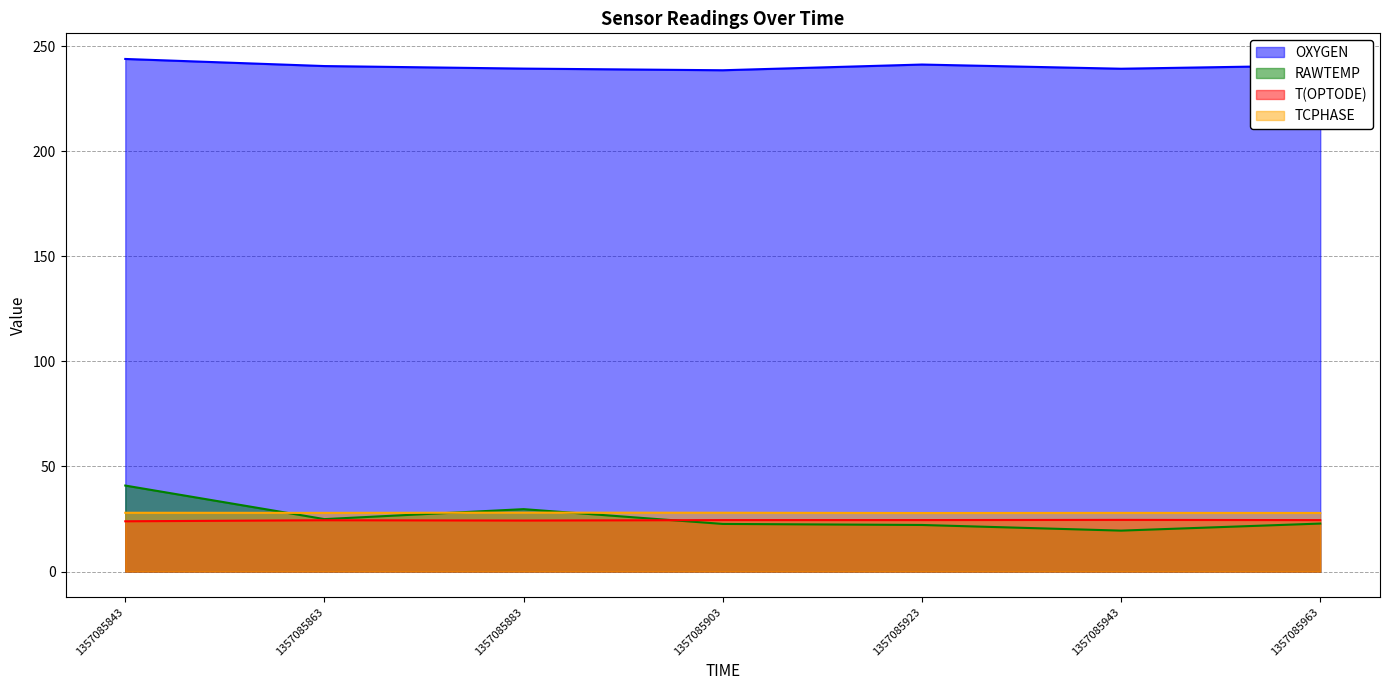

In OXYGEN, how many points are higher than both neighbors (excluding endpoints)?

1